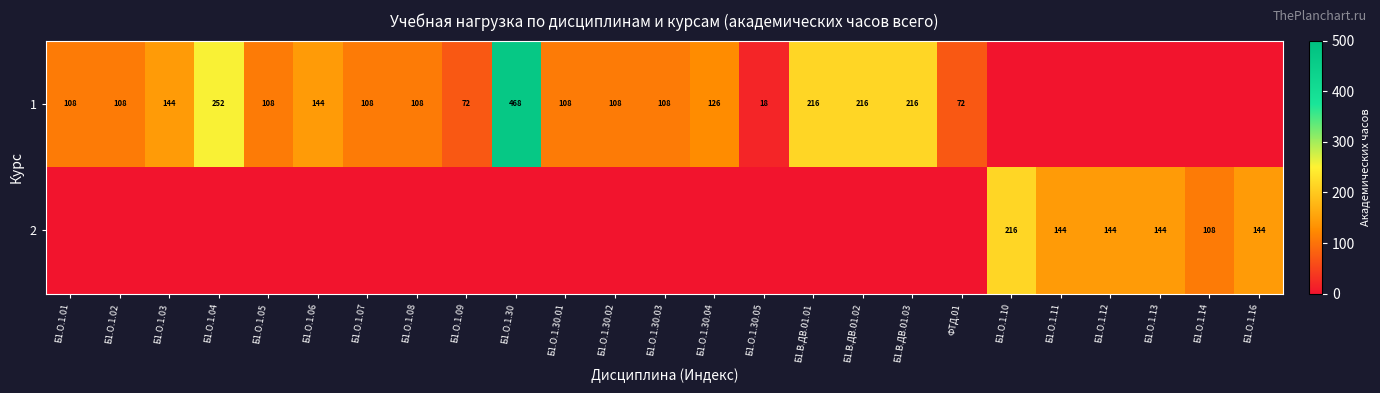

At which category is the sum across all series the highest?

Б1.О.1.30